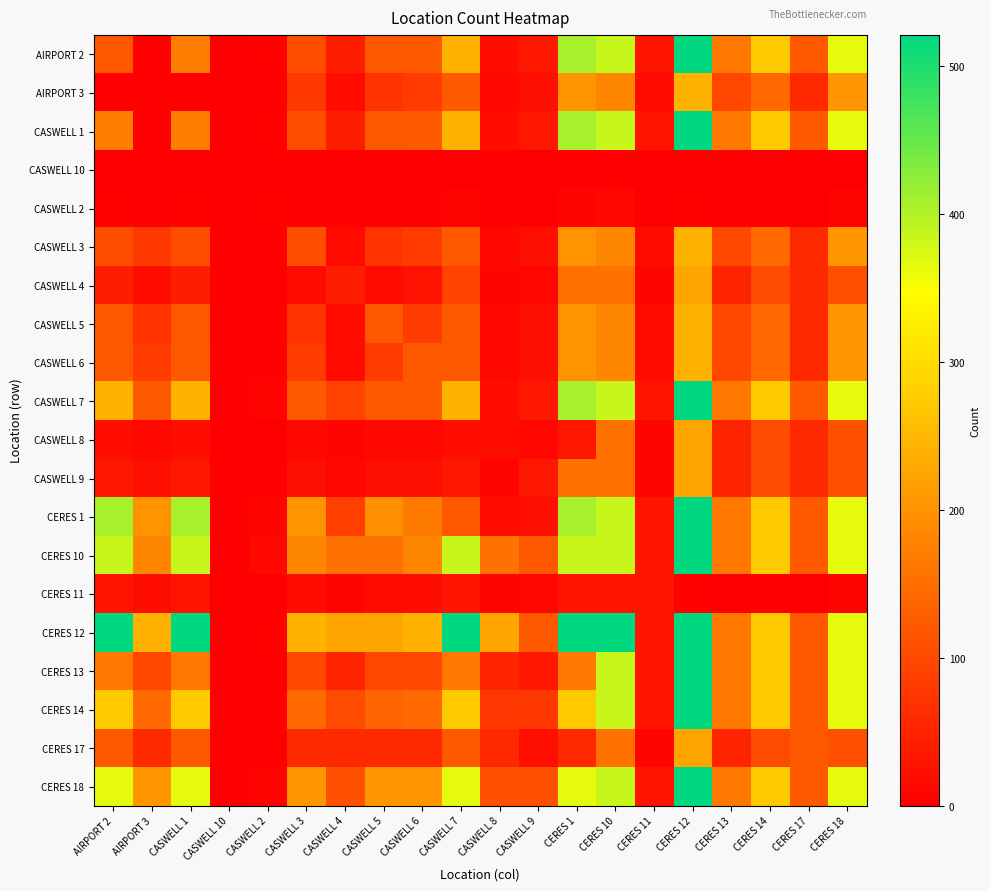

Between CASWELL 4 and CERES 17, which series saw the biggest shift?

CERES 12